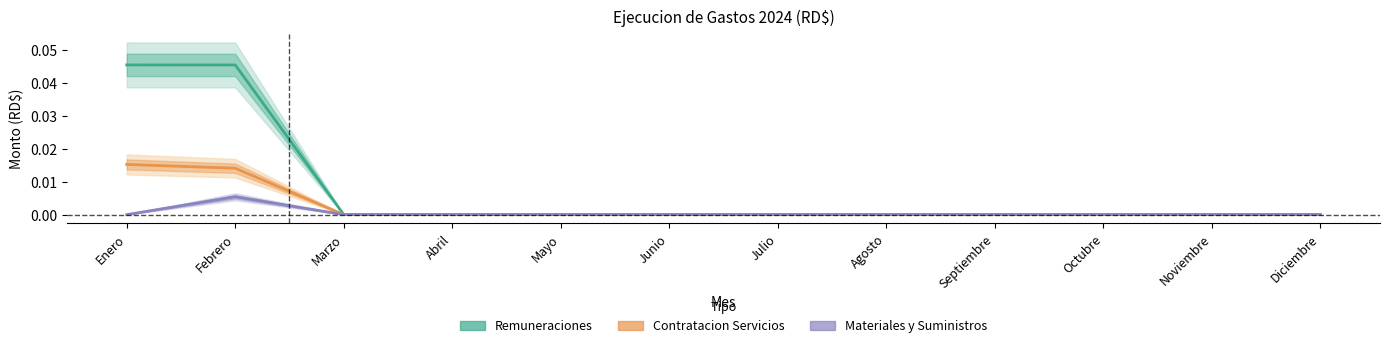

Between Mayo and Noviembre, which series saw the biggest shift?

Remuneraciones